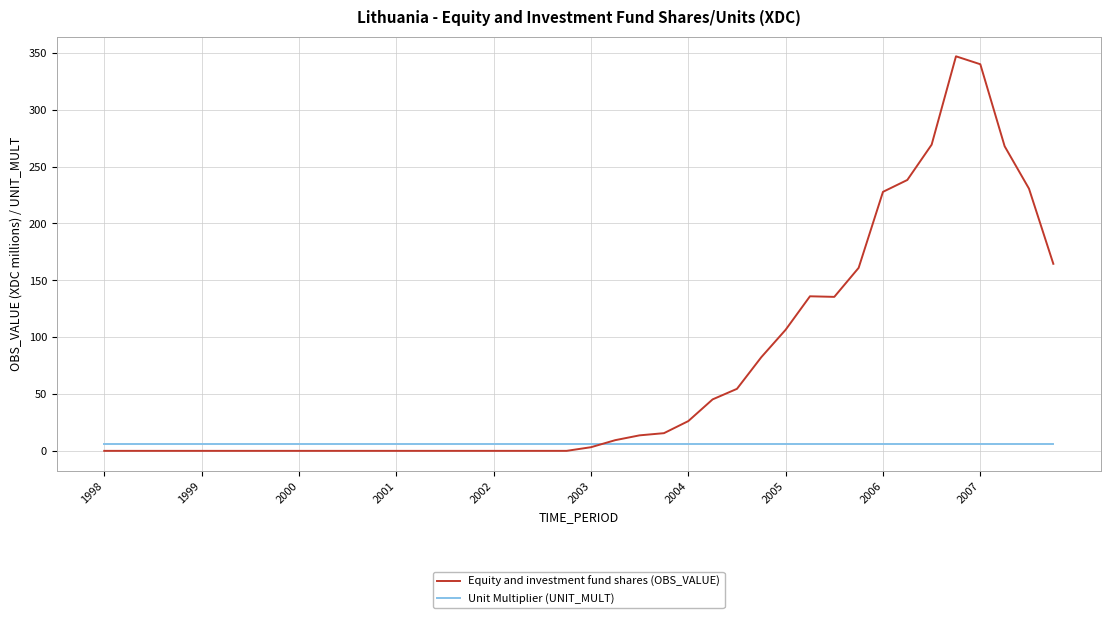

What is the greatest value displayed?

346.9